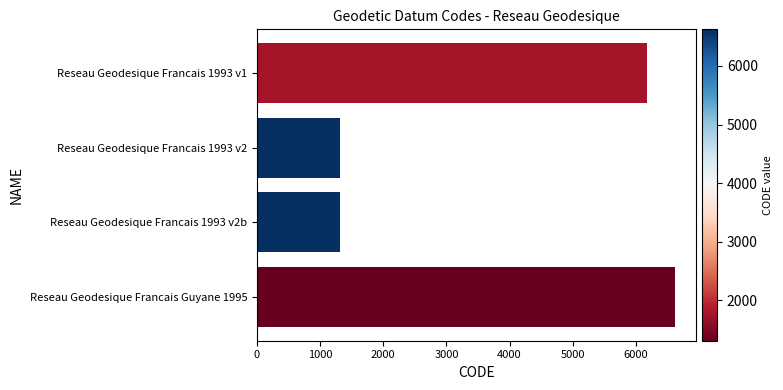

Which label corresponds to the largest value in the chart?

Reseau Geodesique Francais Guyane 1995